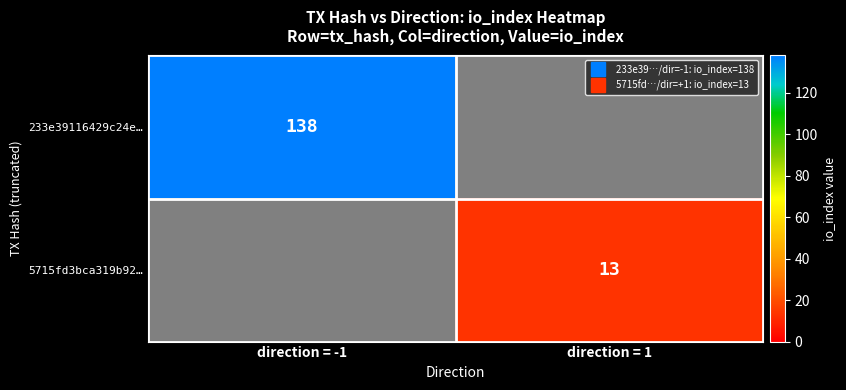

How many categories are shown in the chart?

2